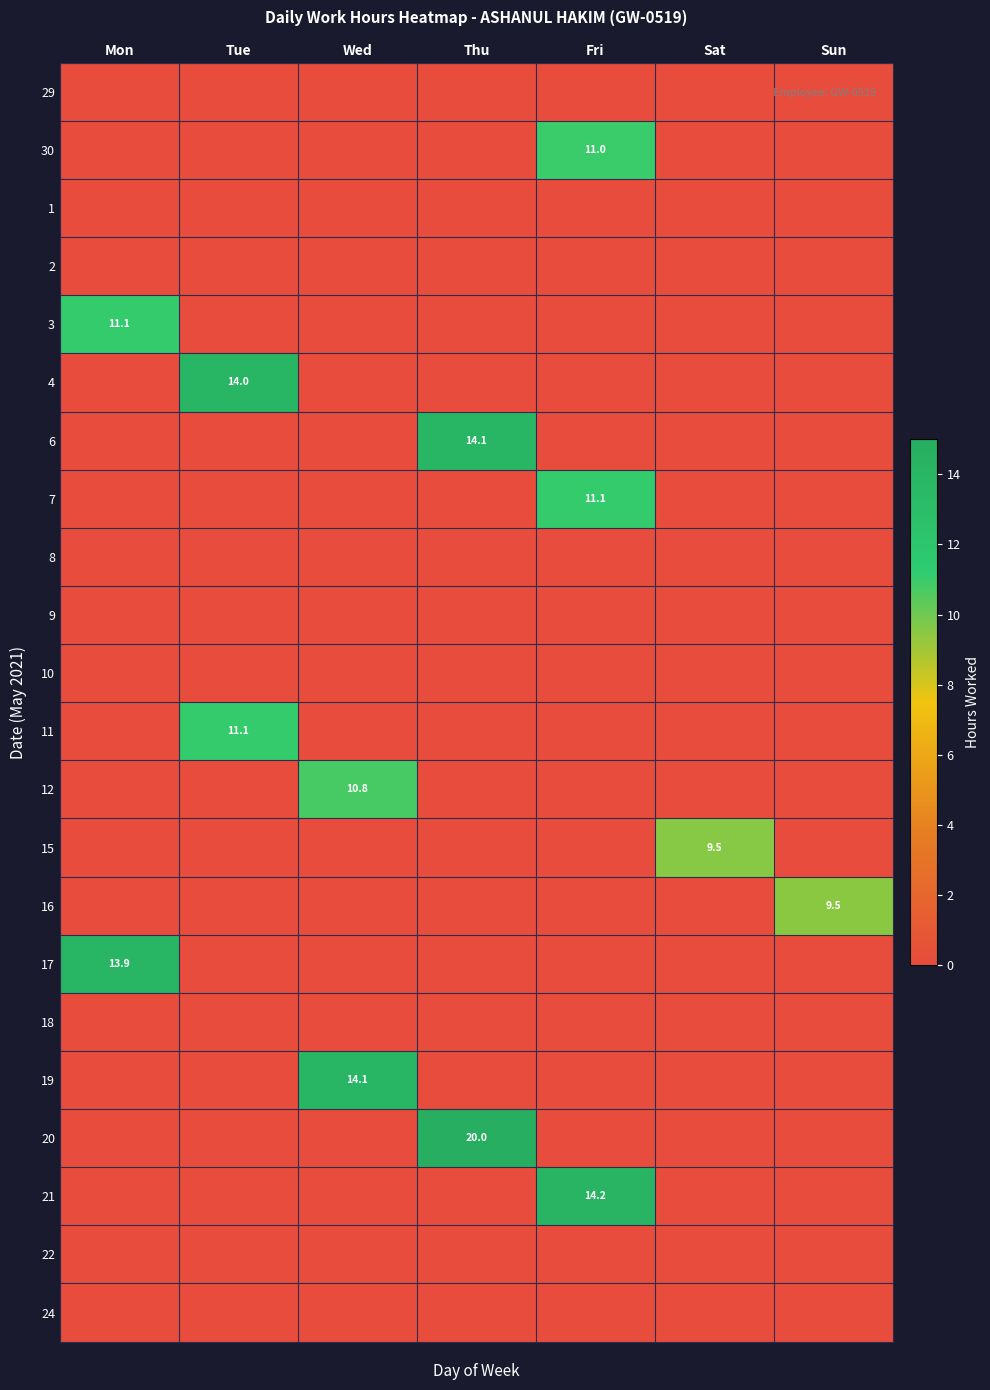

Is it true that 3 equals 11.1 at Mon?

True